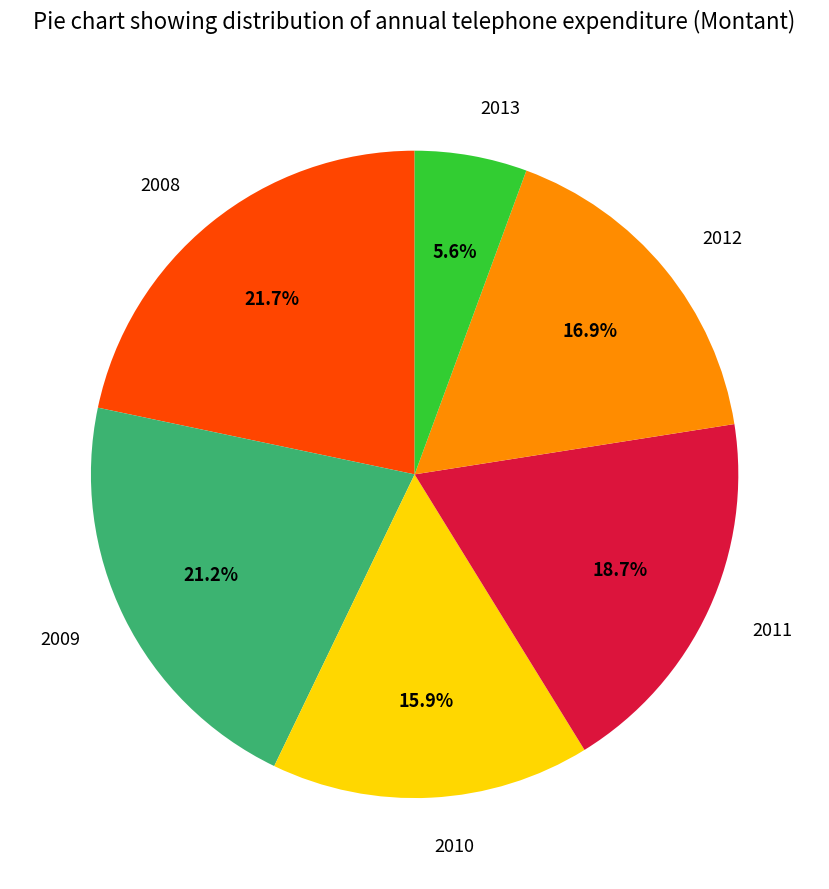

Which slice is the smallest?

2013